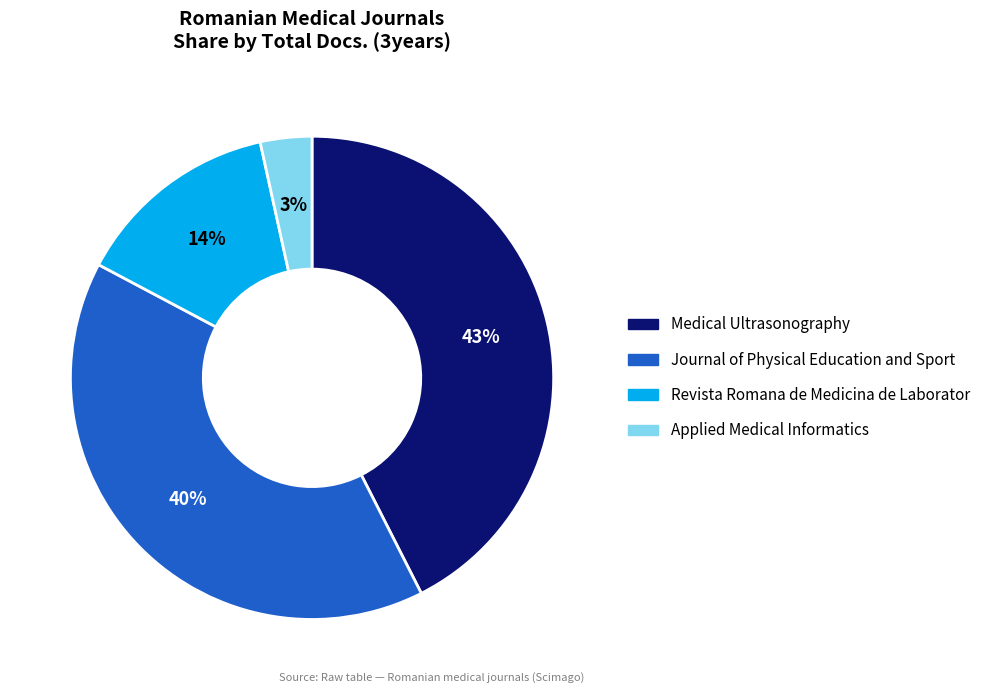

Is it true that Revista Romana de Medicina de Laborator is 14% of the pie?

True